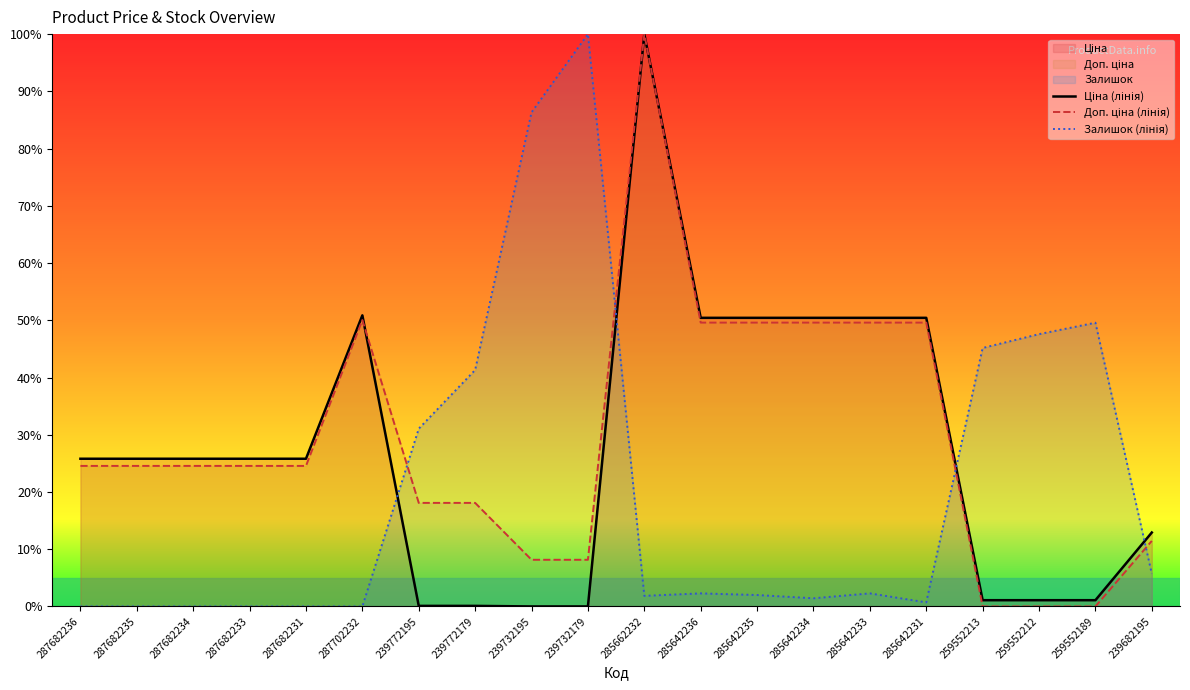

At 259552213, list the series in order from largest to smallest.

Залишок (лінія), Ціна (лінія), Доп. ціна (лінія)